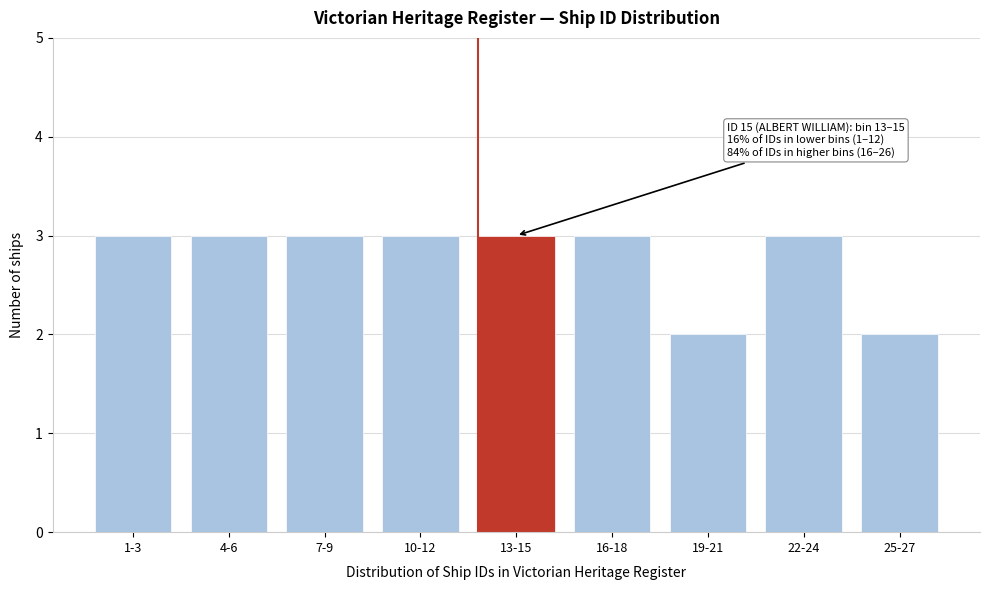

Reading left to right, transcribe all the data shown in this chart.

1-3=3	4-6=3	7-9=3	10-12=3	13-15=3	16-18=3	19-21=2	22-24=3	25-27=2